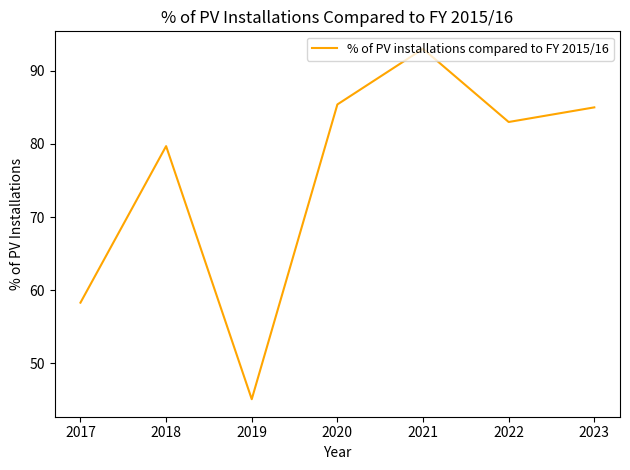

Where is the first local minimum?

2019